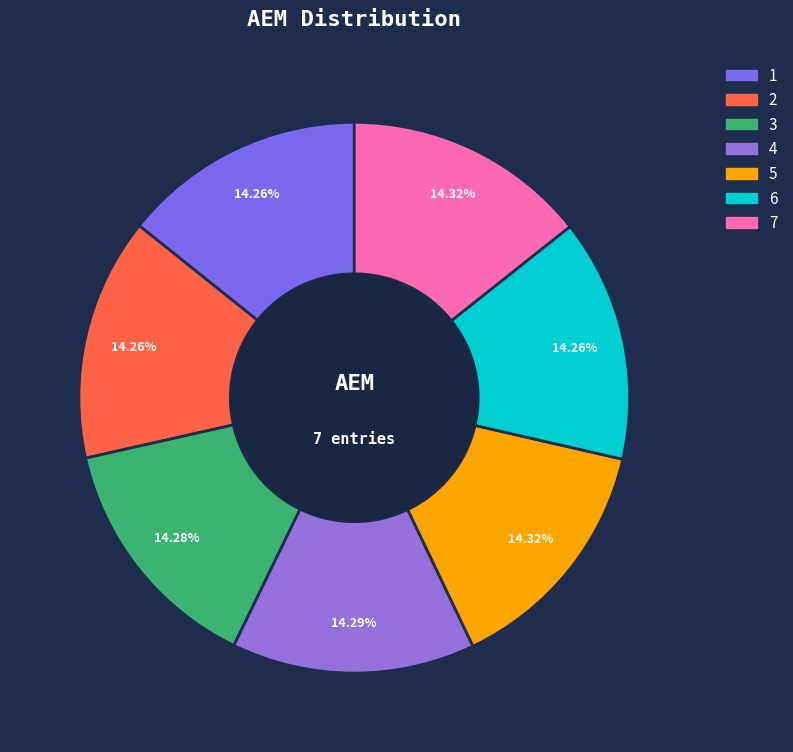

Combined, do 1 and 3 account for over 50%?

No